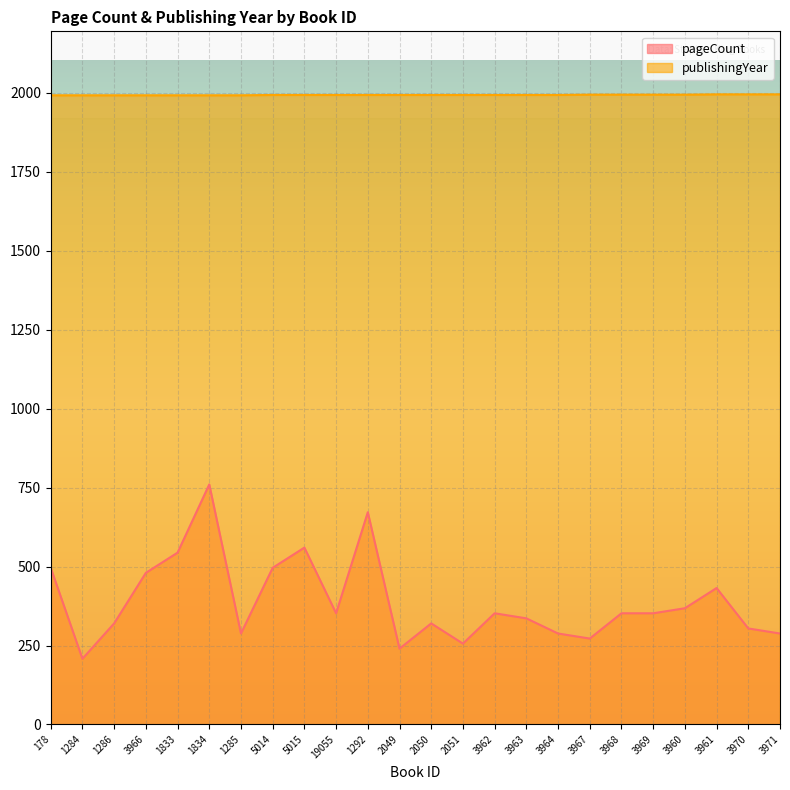

Read the pageCount value at 3964.

288